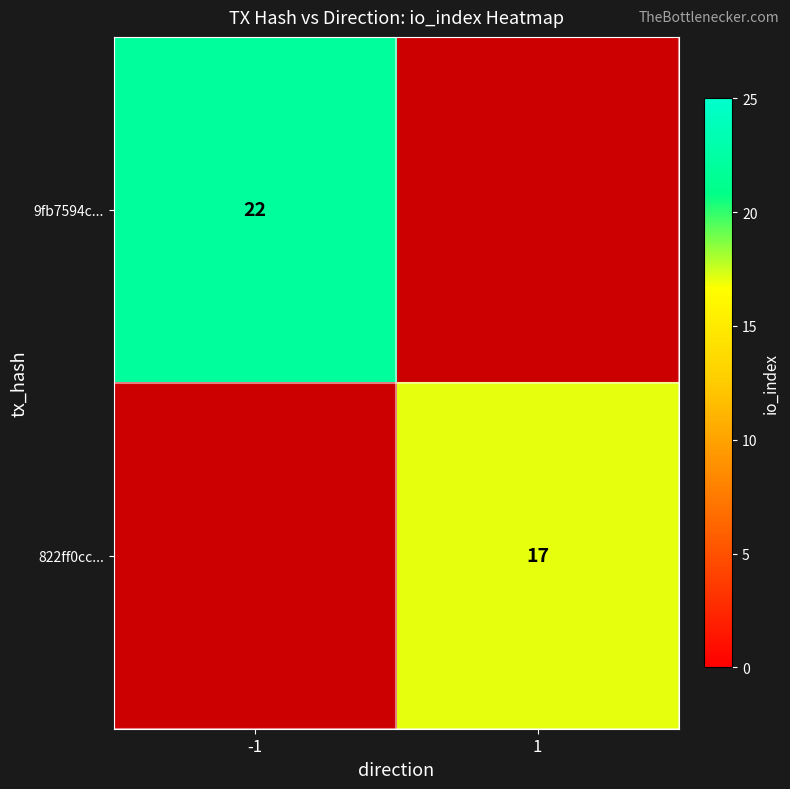

At how many categories does at least one series exceed 17?

1